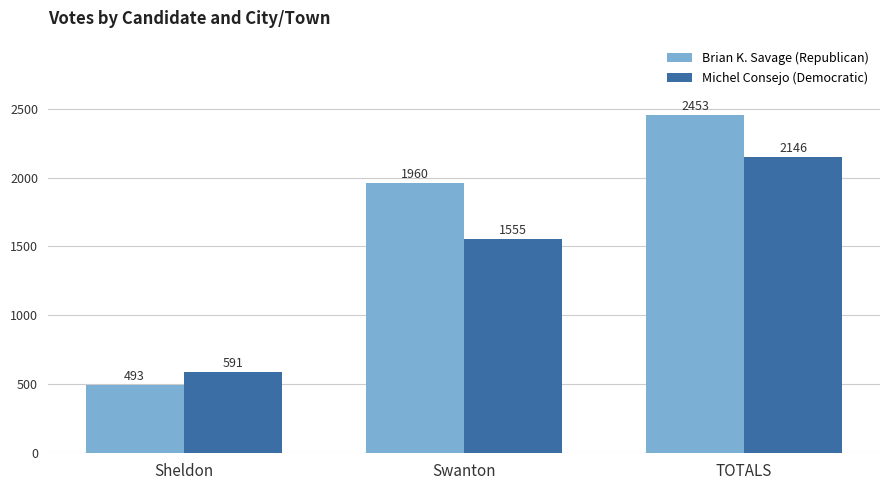

List the series in order of their peak value, lowest first.

Michel Consejo (Democratic), Brian K. Savage (Republican)